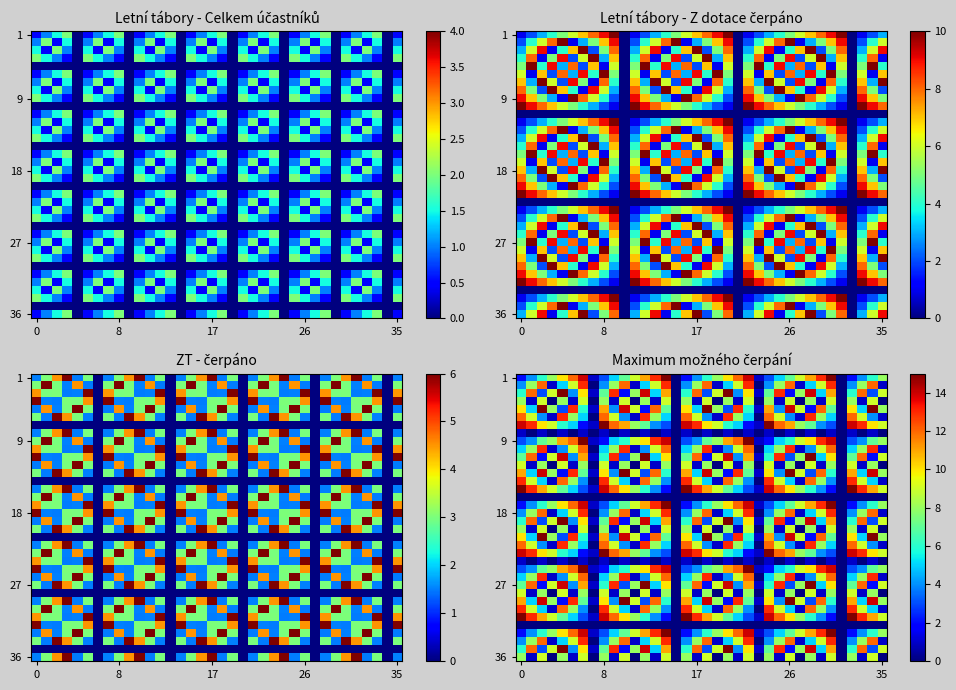

At which category does the chart reach its peak across all series?

14